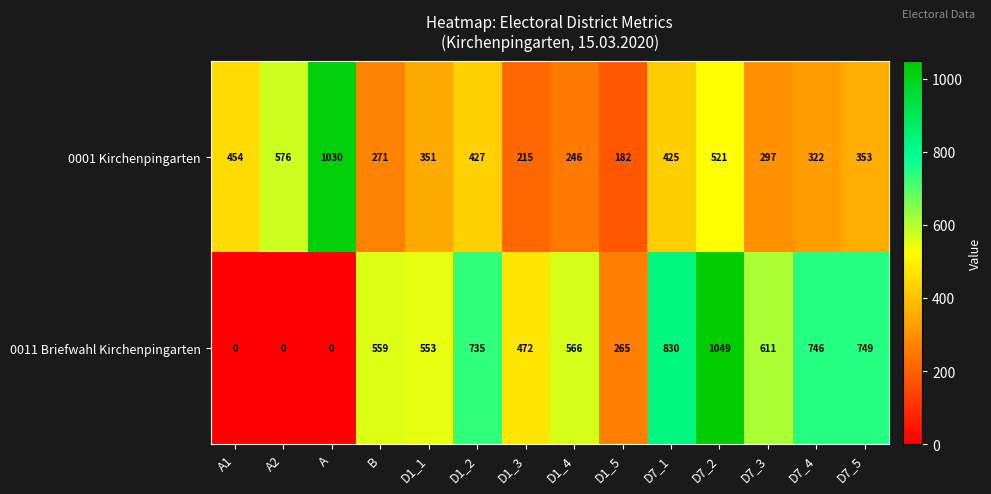

Which category has the highest value across all series?

D7_2